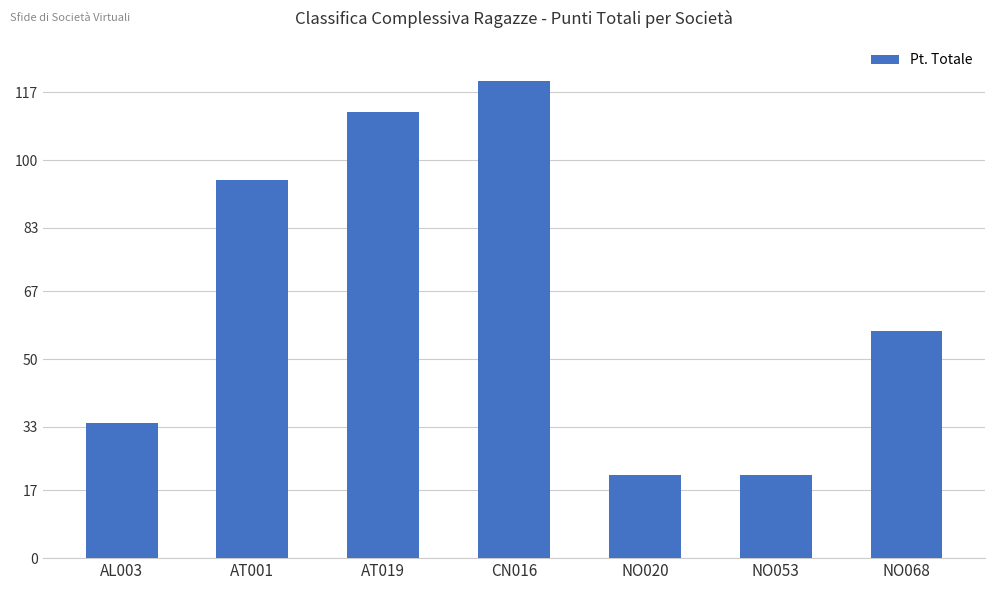

Reading right to left, list all the values displayed in this chart.

57	21	21	120	112	95	34